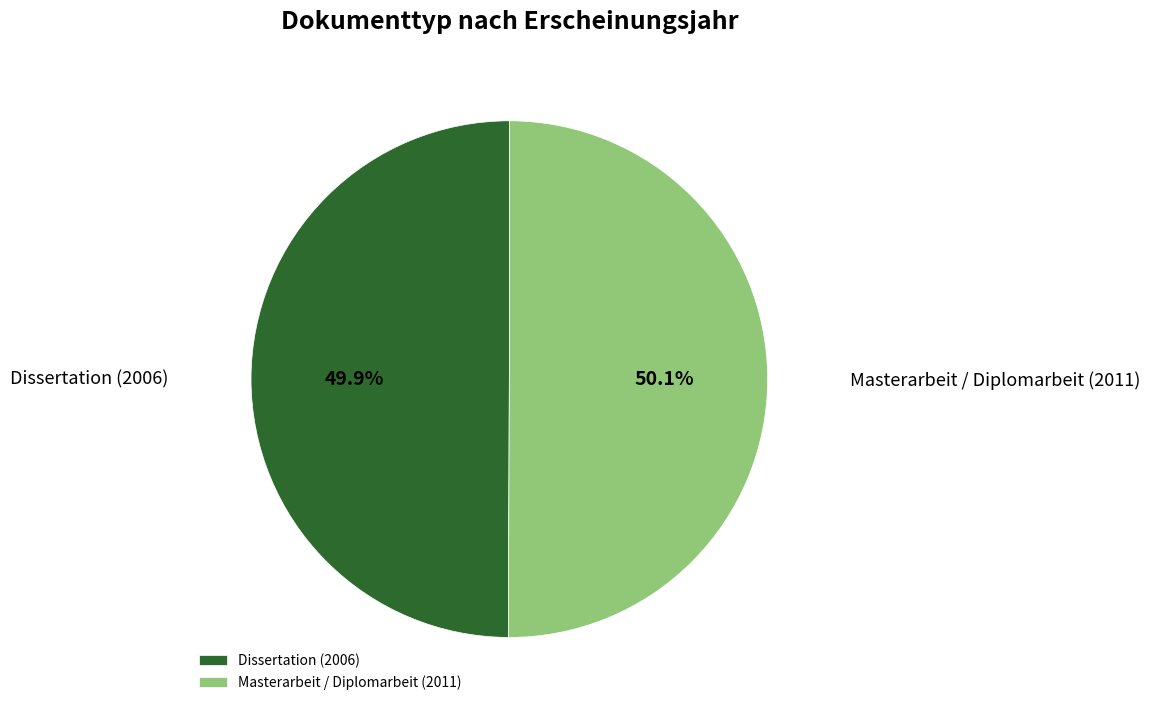

What is the ratio of the value at Dissertation (2006) to the value at Masterarbeit / Diplomarbeit (2011)?

1.0